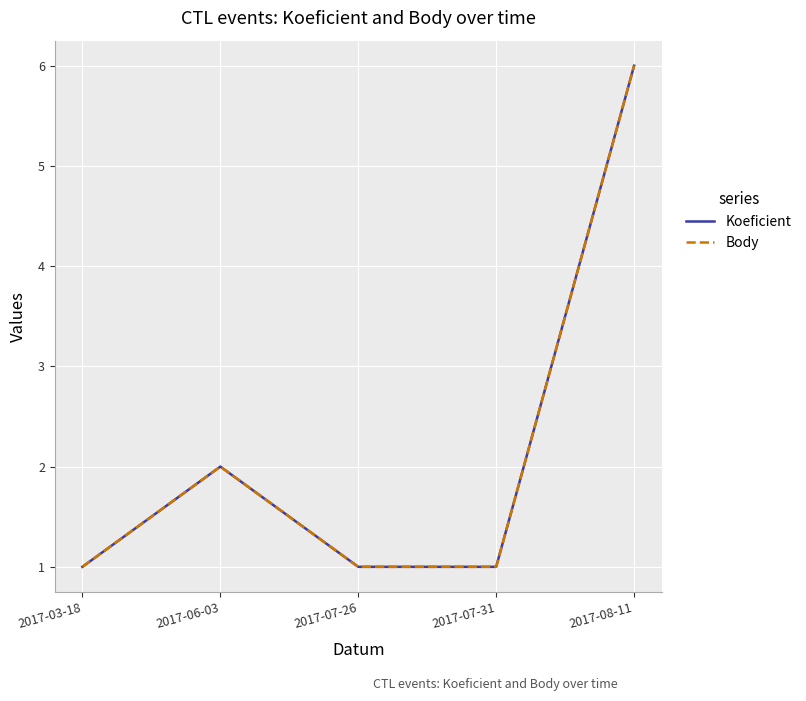

How many lines are shown in the chart?

2